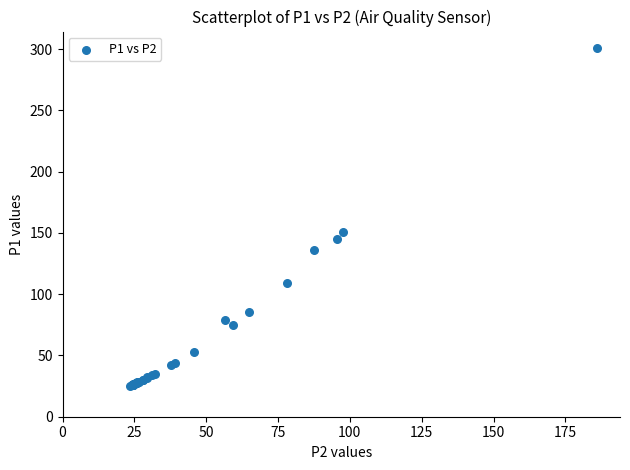

What Y value in the scatter plot is closest to 162?

151.1